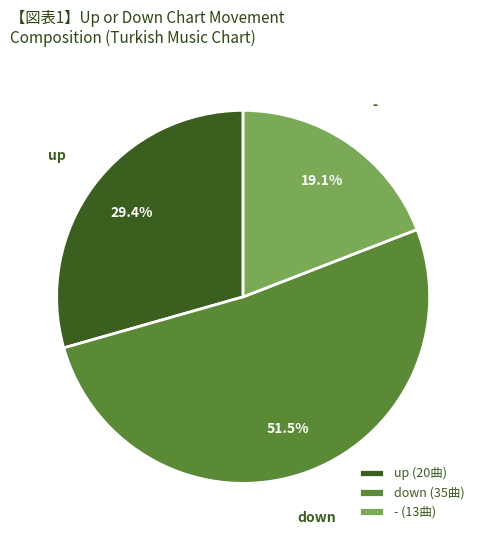

To the nearest percent, what is the difference between the - and down slice percentages?

32%